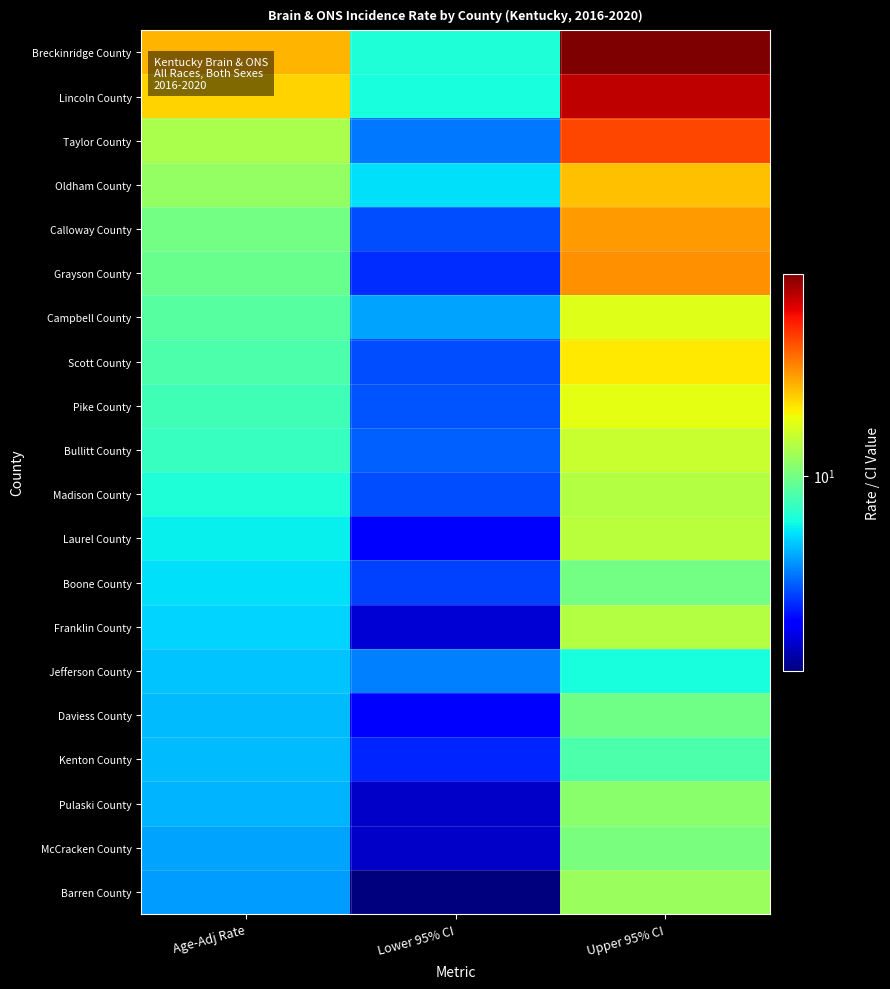

Between Lower 95% CI and Age-Adj Rate, which is larger?

Age-Adj Rate